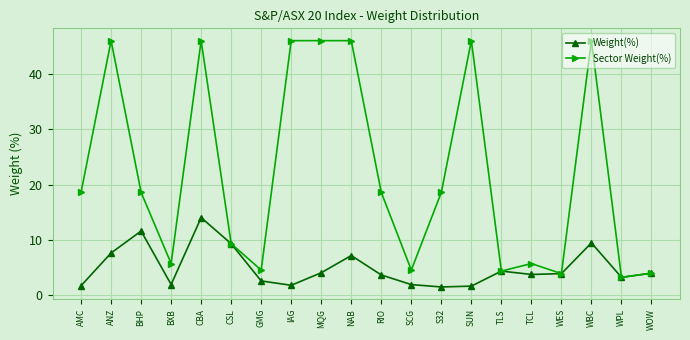

What is the greatest value displayed?

46.1